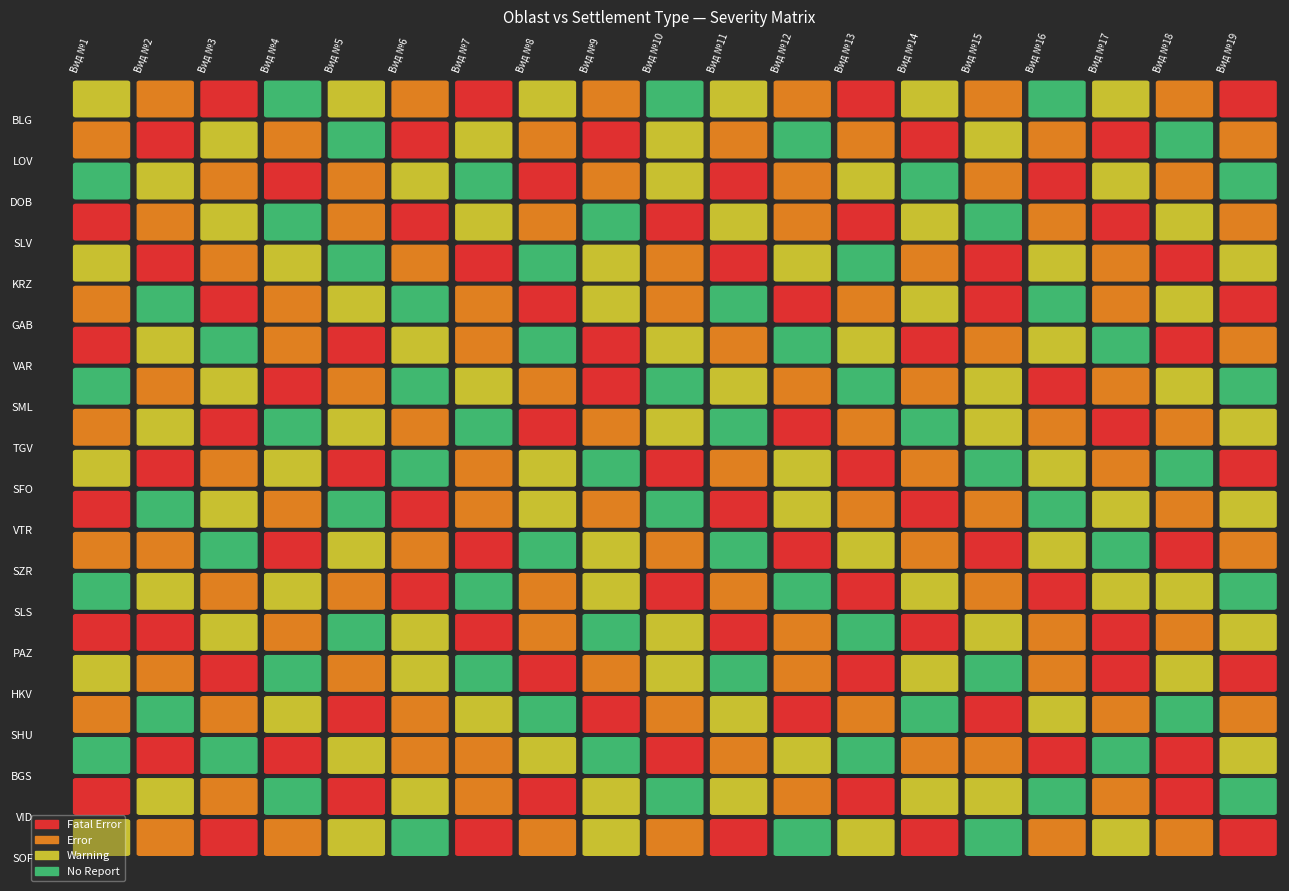

Between 2 and 10, which series saw the biggest shift?

GAB